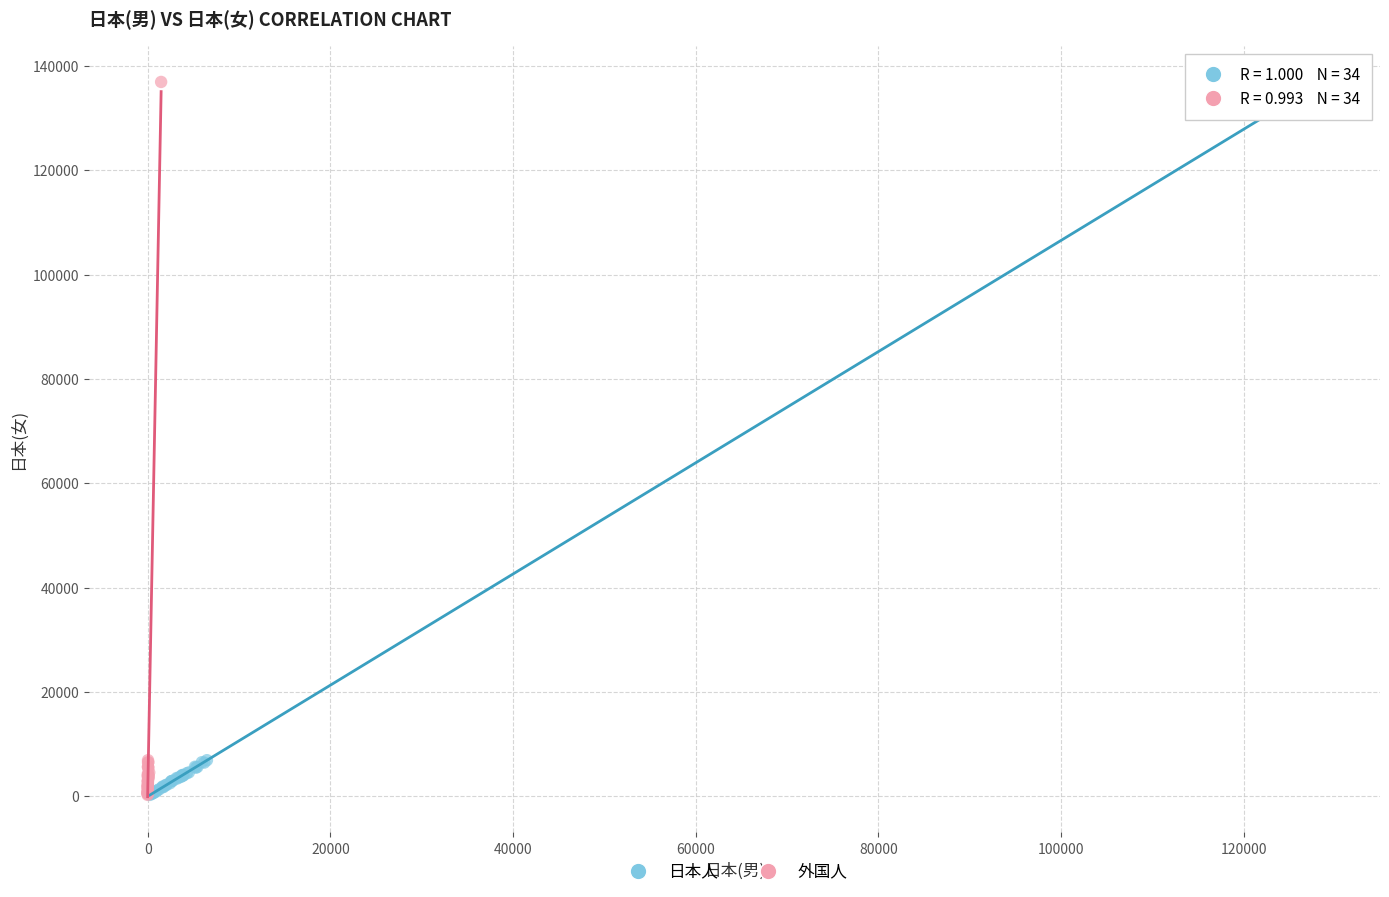

What are all the series names shown in the legend?

日本人, 外国人